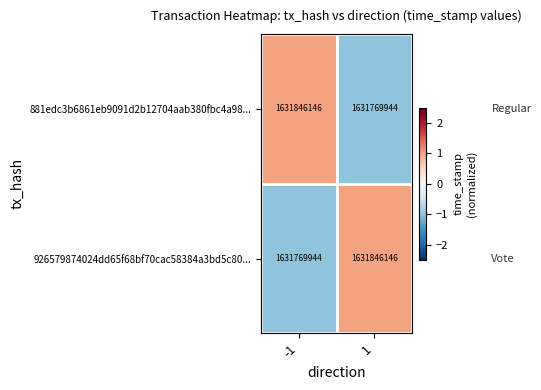

What is the difference between the highest and lowest values at 1?

76202